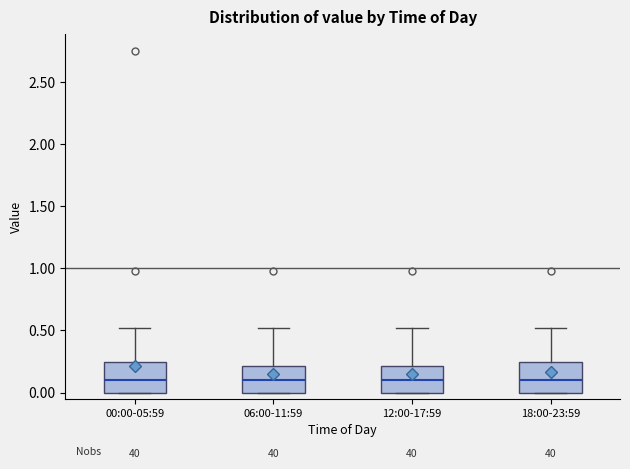

Reading left to right, read every box against the y-axis: the position of its median line, the range the box covers, and the ends of its whiskers. The values are not printed on the chart, so give them approximately, as read against the axis.

00:00-05:59: median 0.10, box 0.00 to 0.25, whiskers 0.00 to 0.50
06:00-11:59: median 0.10, box 0.00 to 0.20, whiskers 0.00 to 0.50
12:00-17:59: median 0.10, box 0.00 to 0.20, whiskers 0.00 to 0.50
18:00-23:59: median 0.10, box 0.00 to 0.25, whiskers 0.00 to 0.50